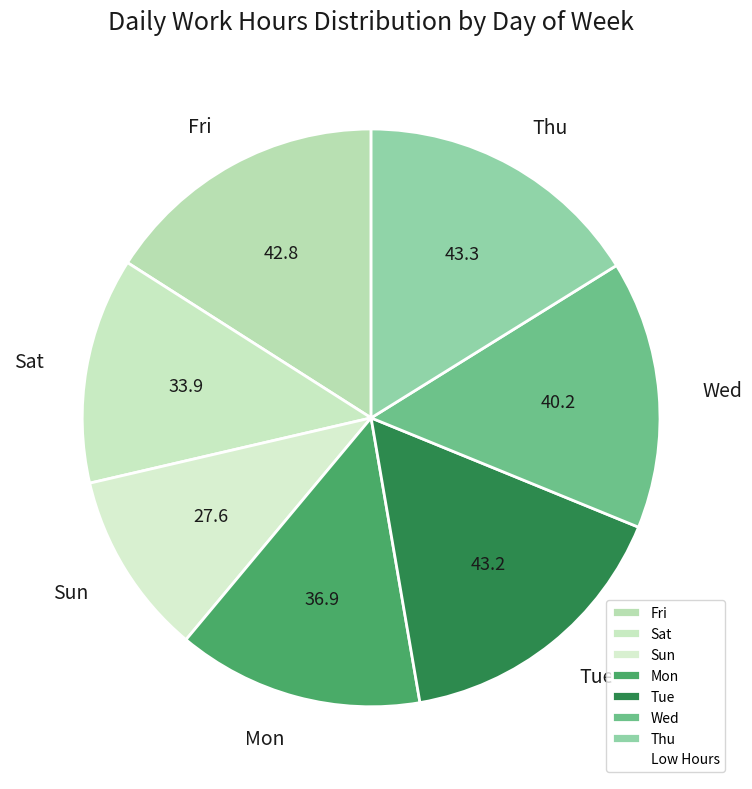

True or false: Mon accounts for 25% of the total.

False